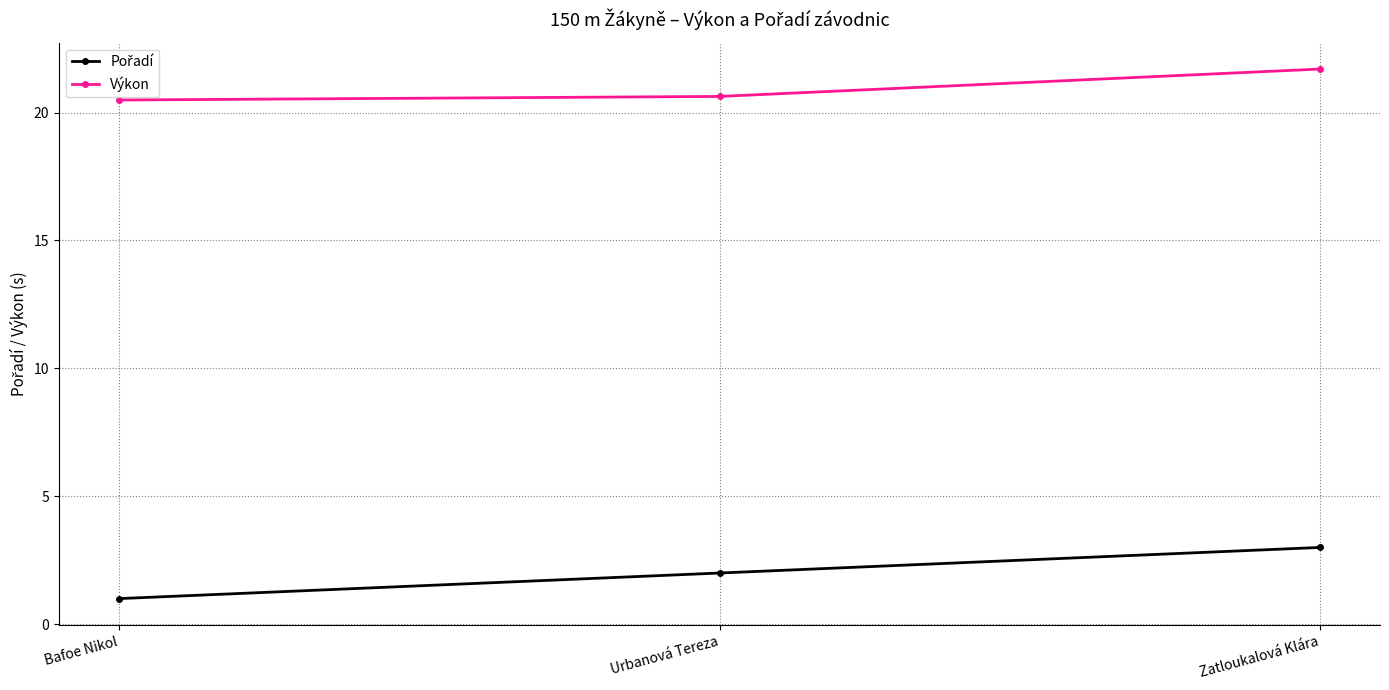

The value of Výkon at Bafoe Nikol is 13.3. True or false?

False